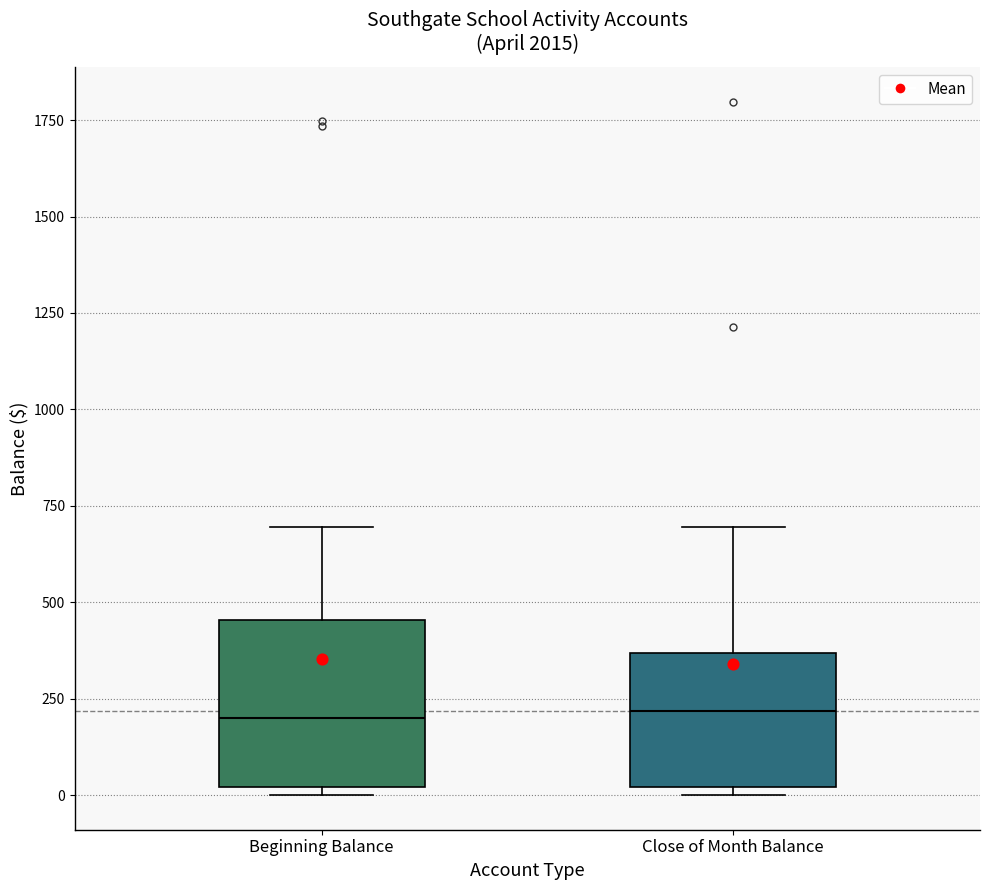

Which box is the tallest, from its lower edge to its upper edge?

Beginning Balance